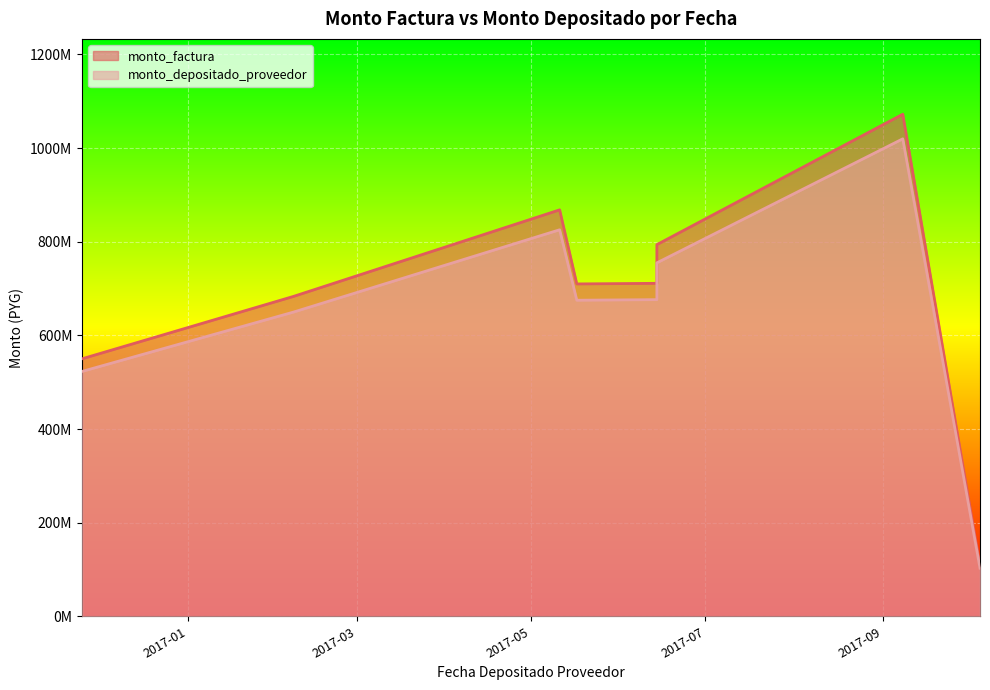

Reading left to right, what are all the values shown in this chart?

monto_factura: 2016-11-25=550000000	2017-02-07=683336684	2017-05-11=868038316	2017-05-17=709837500	2017-06-14=711141751	2017-06-14=793807724	2017-09-08=1072266641	2017-10-05=108196385
monto_depositado_proveedor: 2016-11-25=523040000	2017-02-07=649840763	2017-05-11=825488656	2017-05-17=675042556	2017-06-14=676282875	2017-06-14=754896712	2017-09-08=1019706080	2017-10-05=102892794